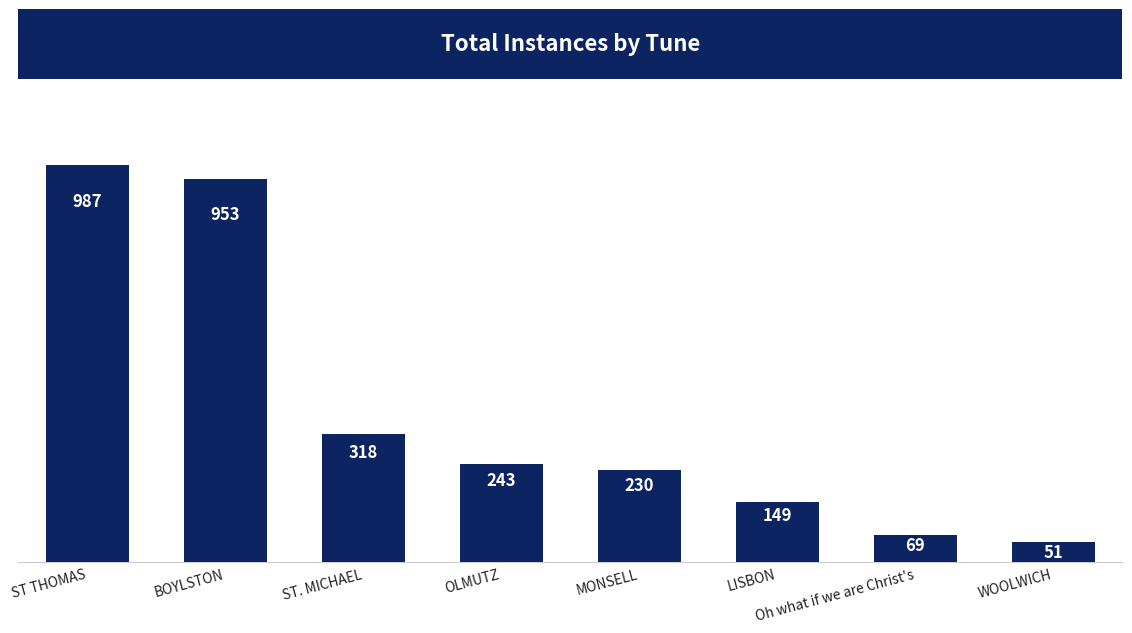

Approximately how many times larger is the value at BOYLSTON compared to MONSELL?

4.1